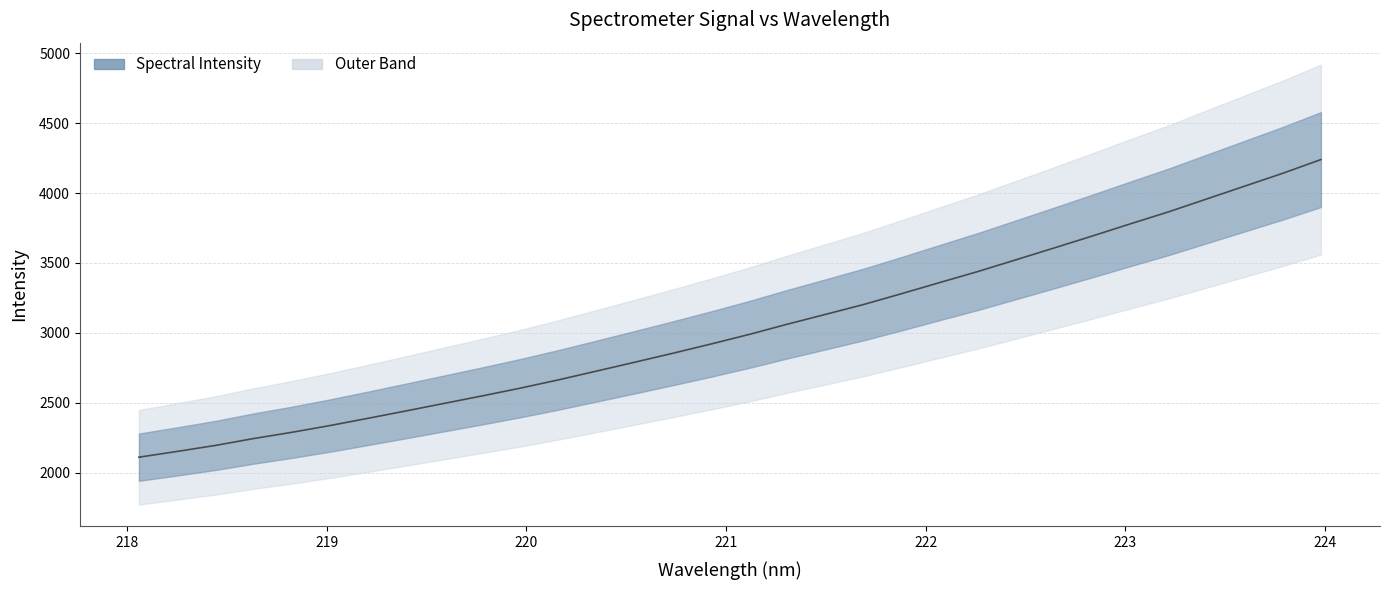

What is the sum of the values at 219.9712 and 219.7801?

5156.6